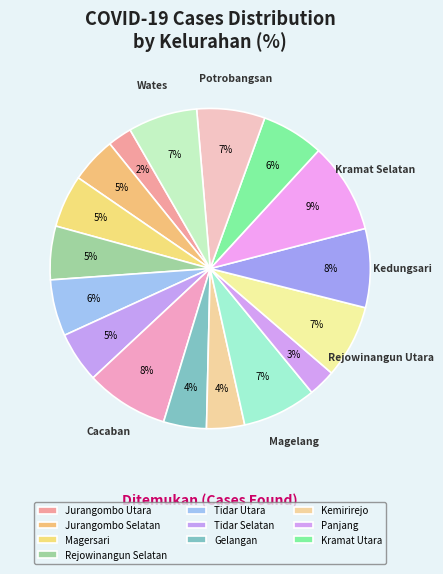

Which slice is the smallest?

Jurangombo Utara